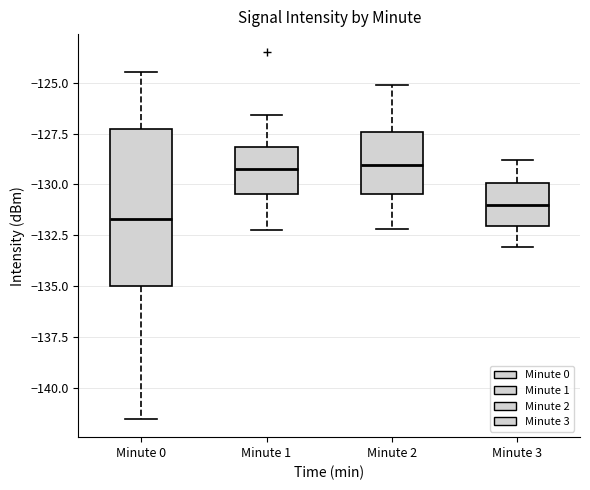

Reading left to right, read every box against the y-axis: the position of its median line, the range the box covers, and the ends of its whiskers. The values are not printed on the chart, so give them approximately, as read against the axis.

Minute 0: median -131.5, box -135.0 to -127.5, whiskers -141.5 to -124.5
Minute 1: median -129.0, box -130.5 to -128.0, whiskers -132.0 to -126.5
Minute 2: median -129.0, box -130.5 to -127.5, whiskers -132.0 to -125.0
Minute 3: median -131.0, box -132.0 to -130.0, whiskers -133.0 to -129.0